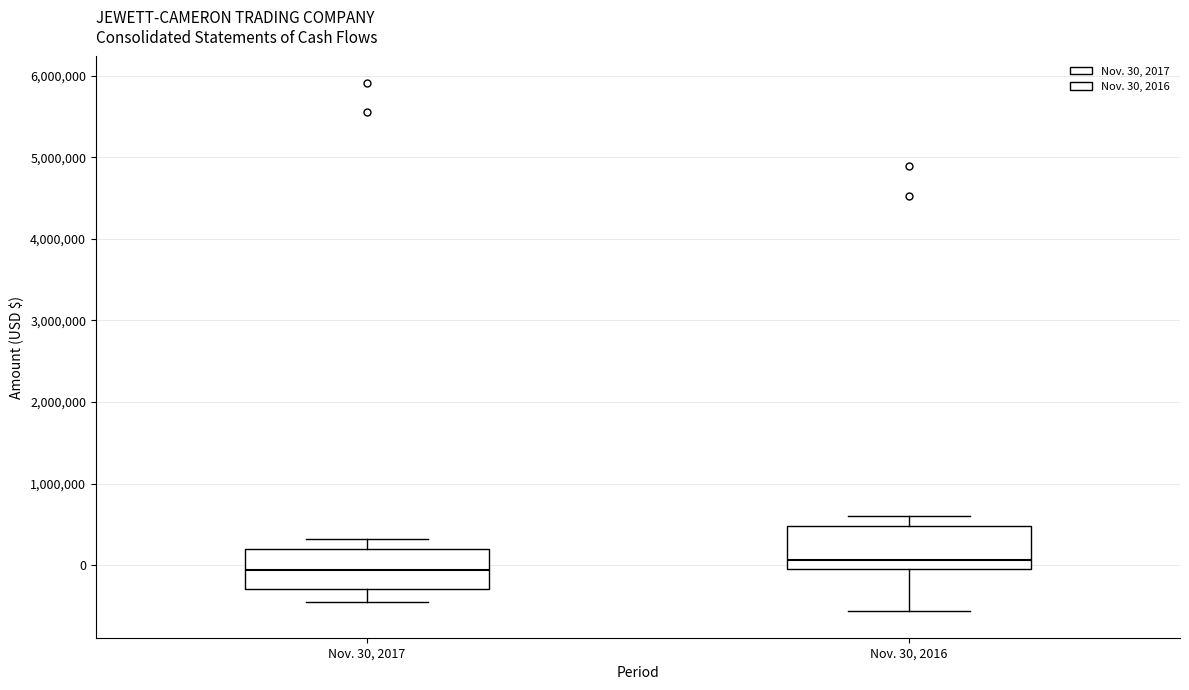

Which box has the lowest median line?

Nov. 30, 2017